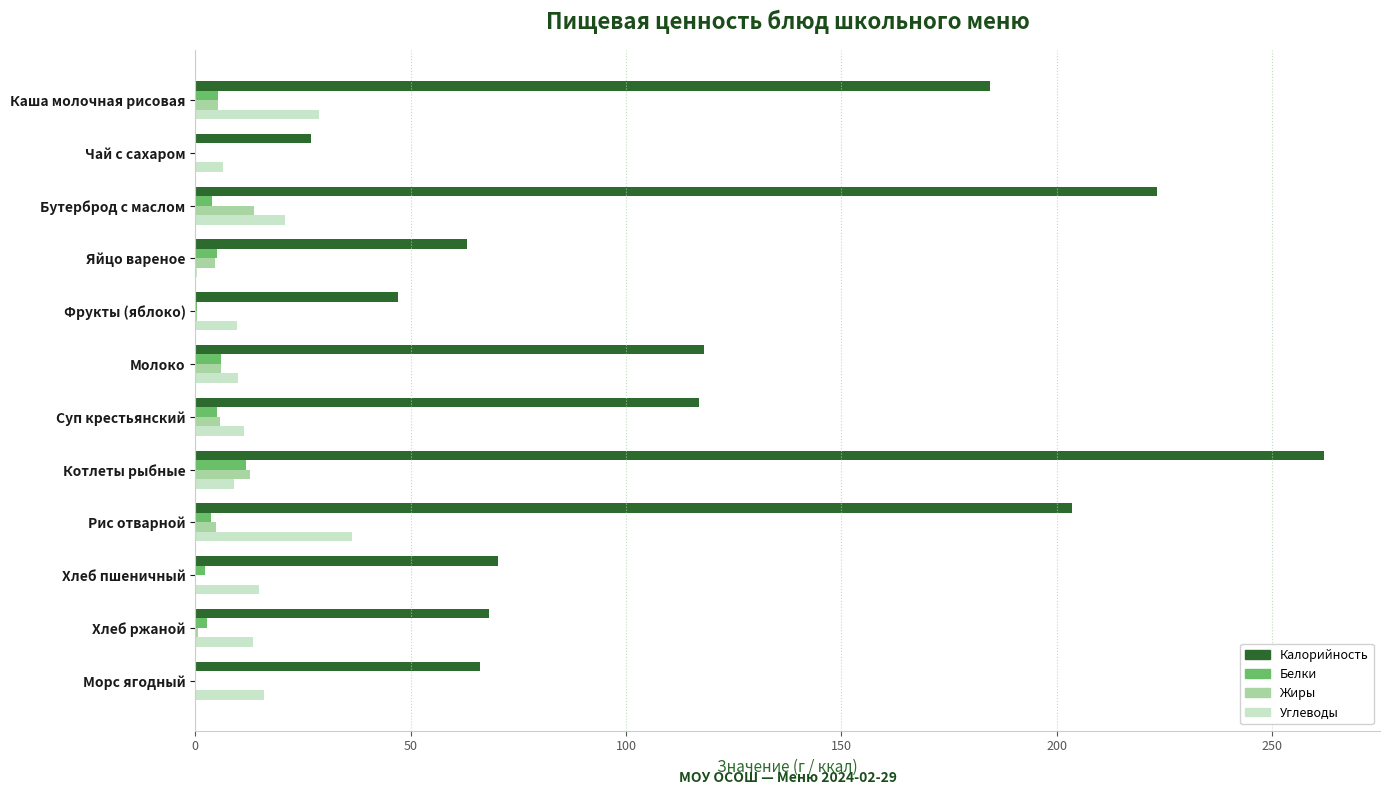

Which series has the widest spread of values?

Калорийность